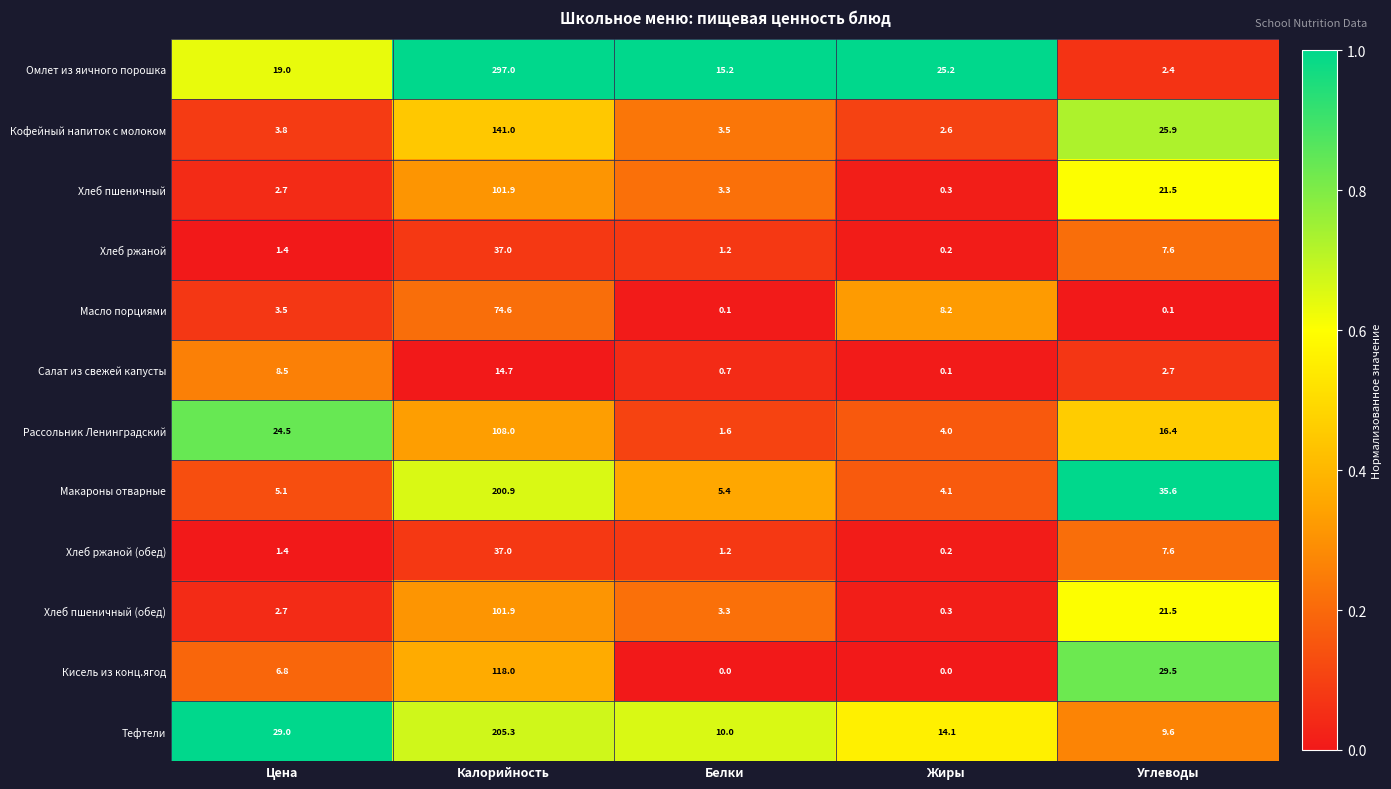

How many series are shown in this chart?

12